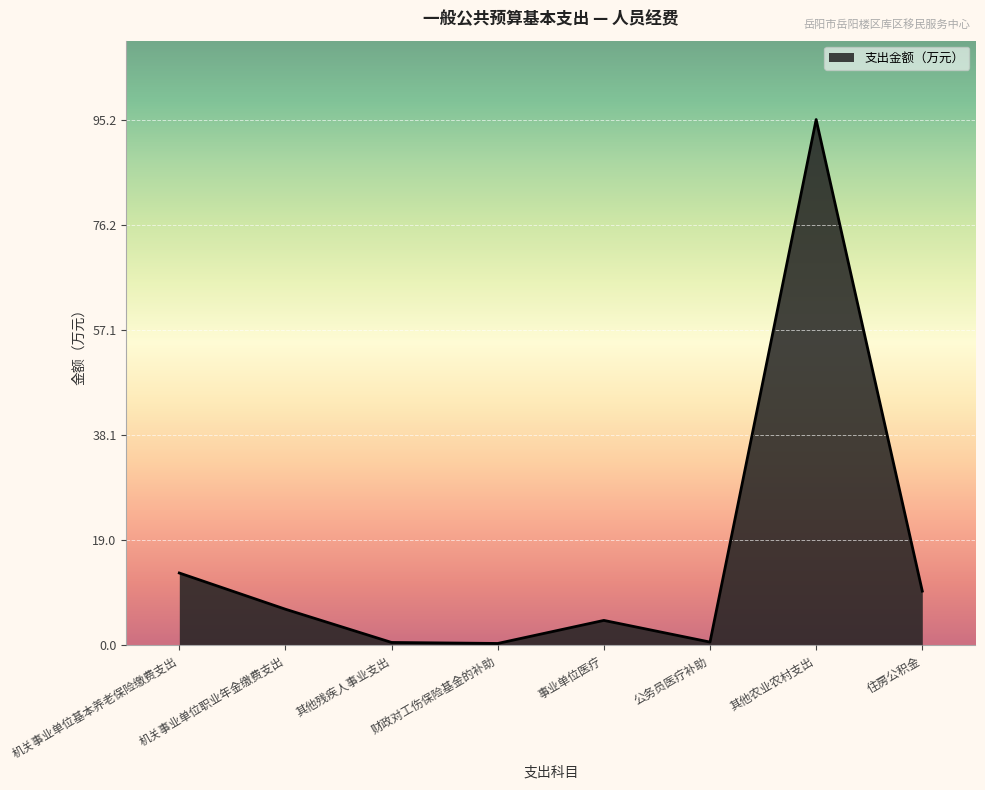

What is the minimum value shown in the chart?

0.4